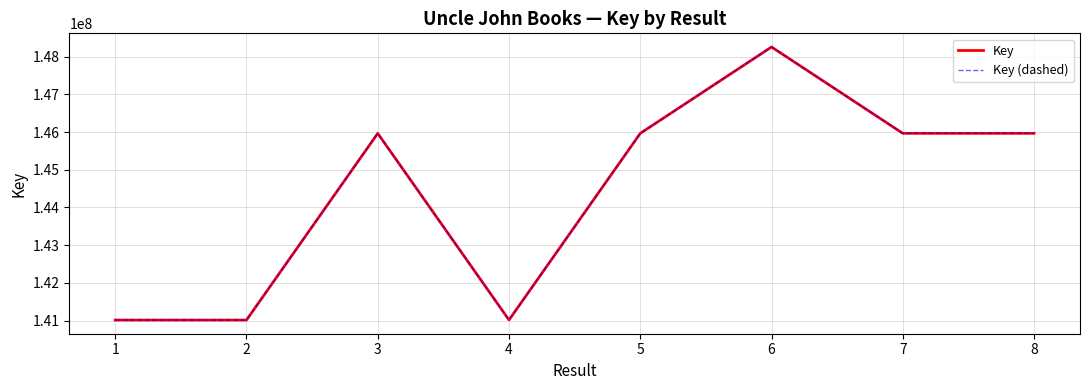

Where does the Key (dashed) series first go above 145964378?

6